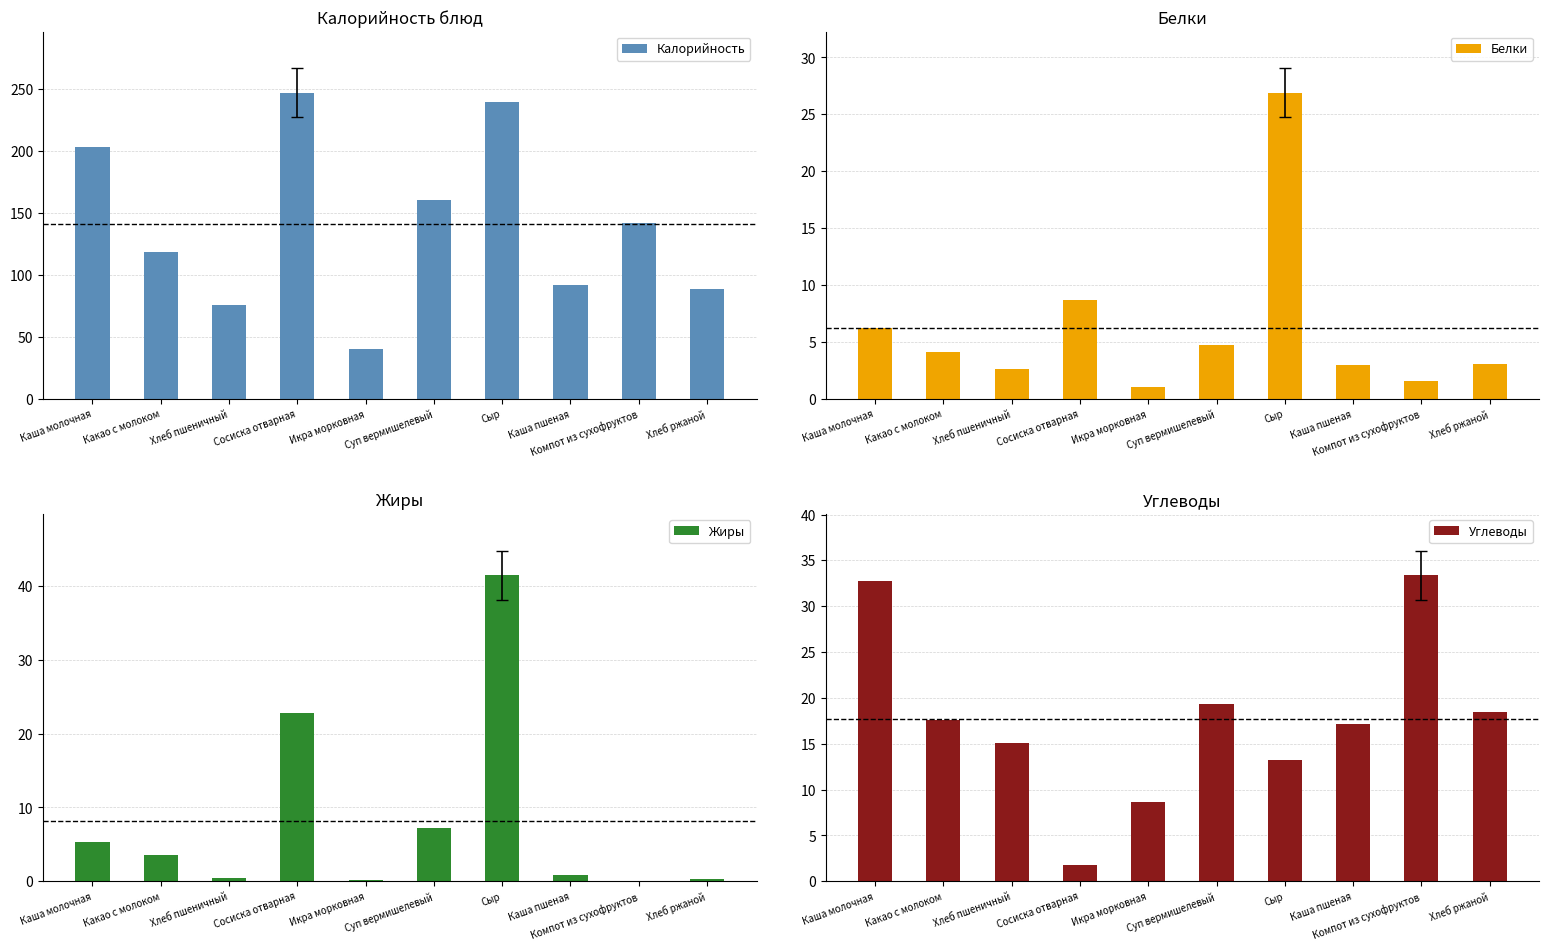

What is the label of the 3rd bar from the right?

Каша пшеная